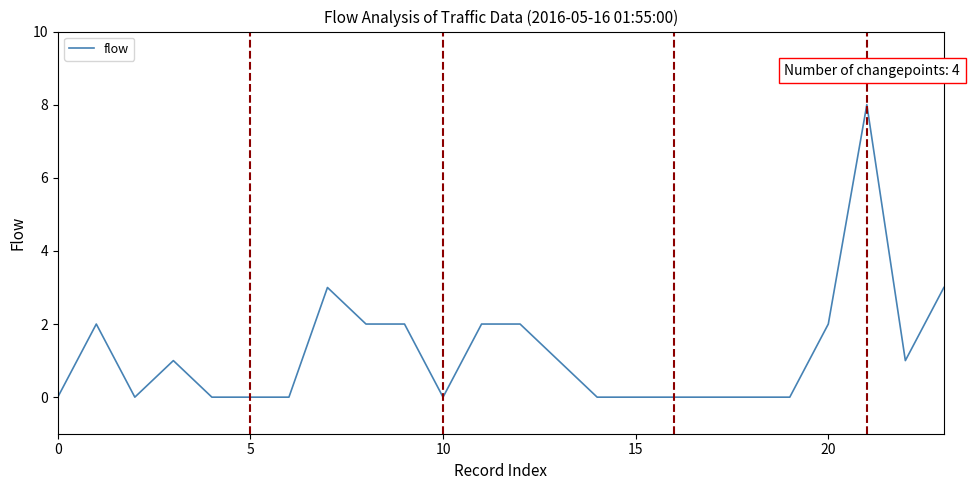

What is the greatest value displayed?

8